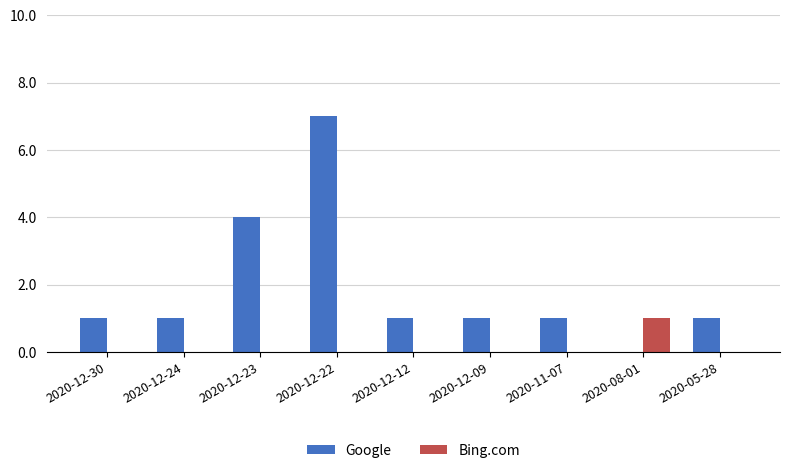

How many groups of bars are there?

9